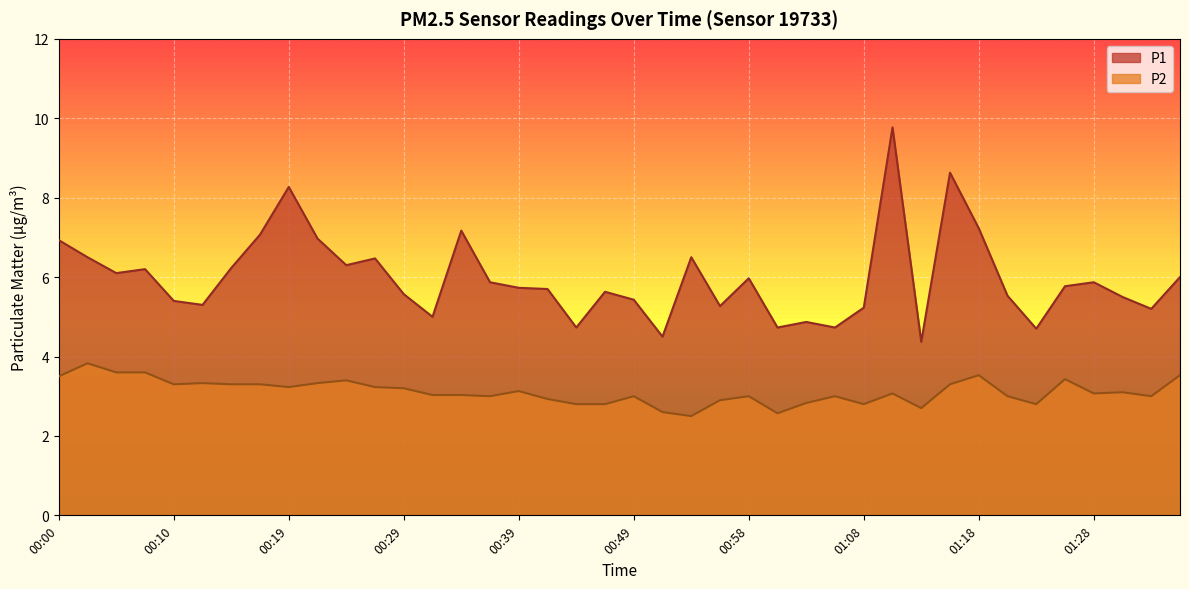

The P1 series shows 2.1 at 00:39. True or false?

False